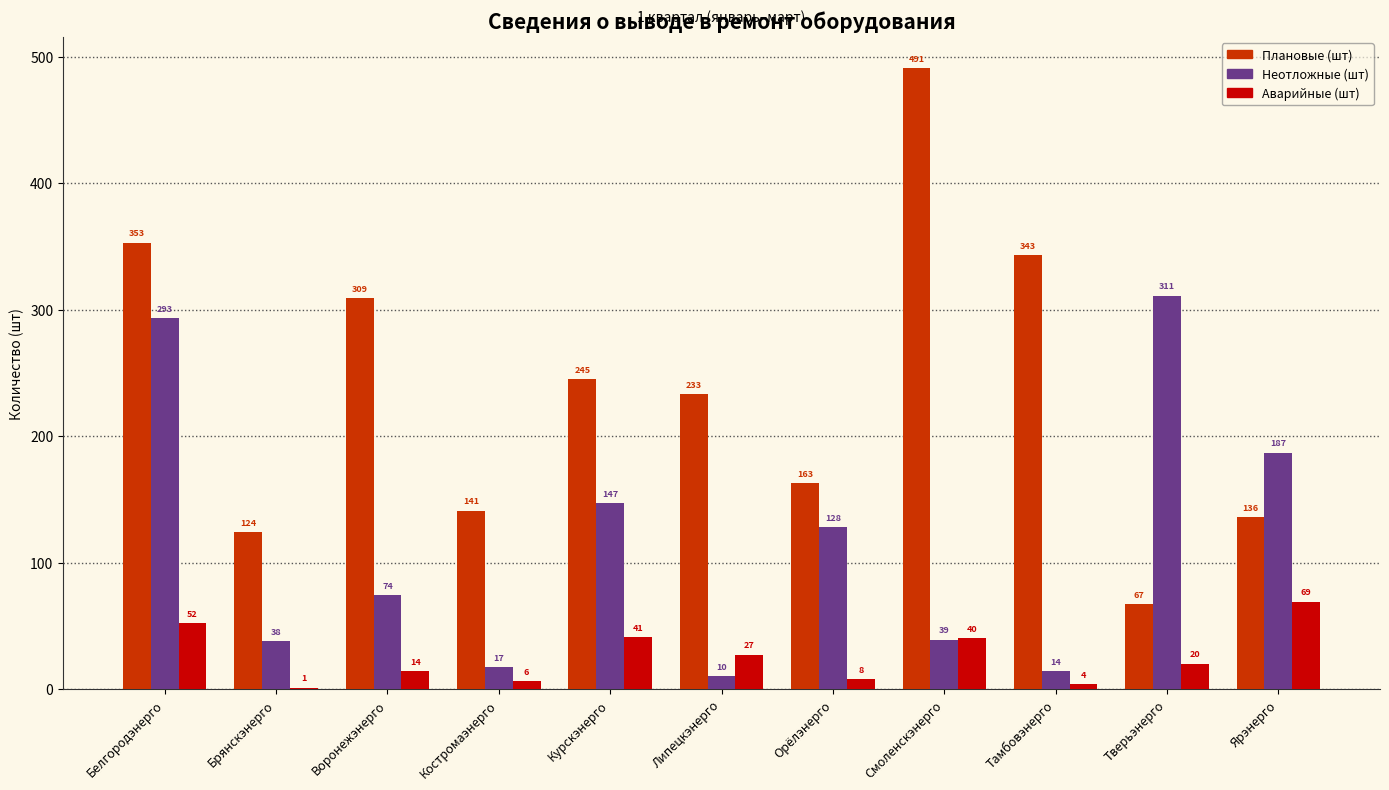

Which series has the largest range (max minus min)?

Плановые (шт)